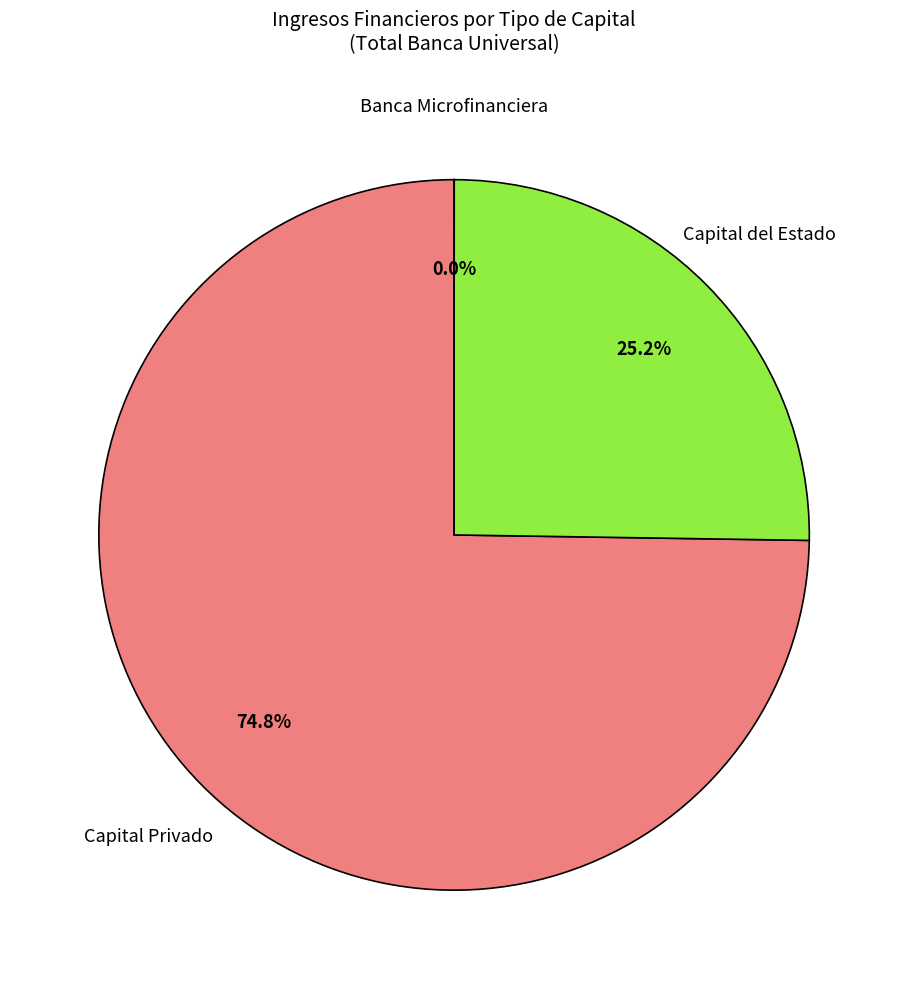

Which slice represents more than half of the pie?

Capital Privado